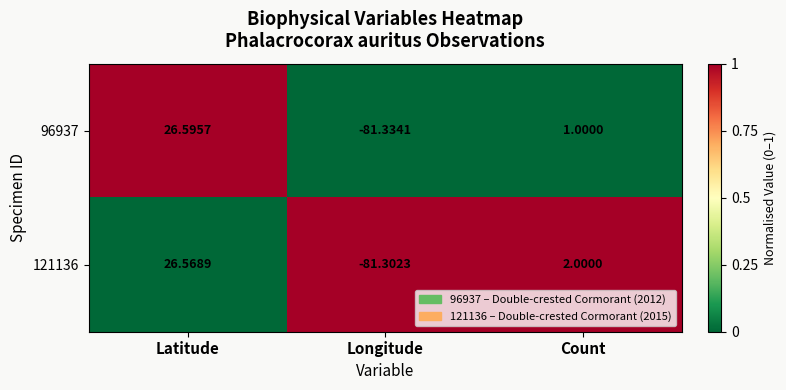

Where does the 96937 series first go above 1?

Latitude